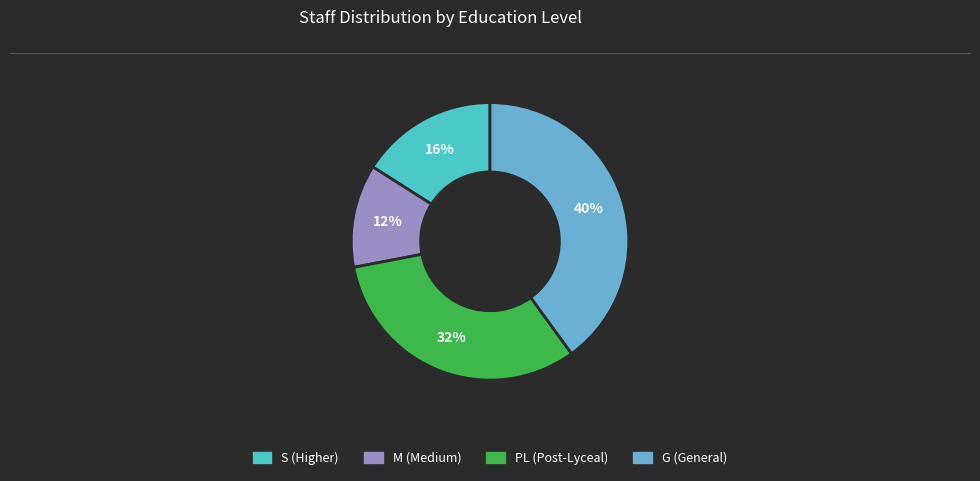

What percentage is the PL slice, to the nearest percent?

32%